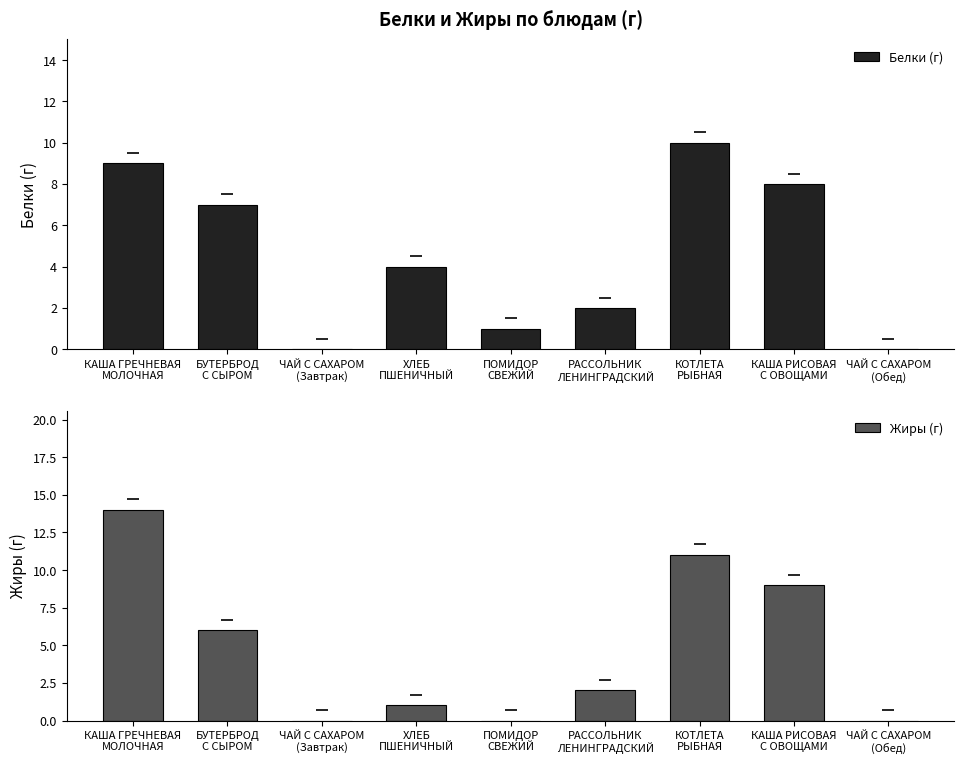

True or false: Жиры (г) has a value of 6 at КОТЛЕТА
РЫБНАЯ.

False